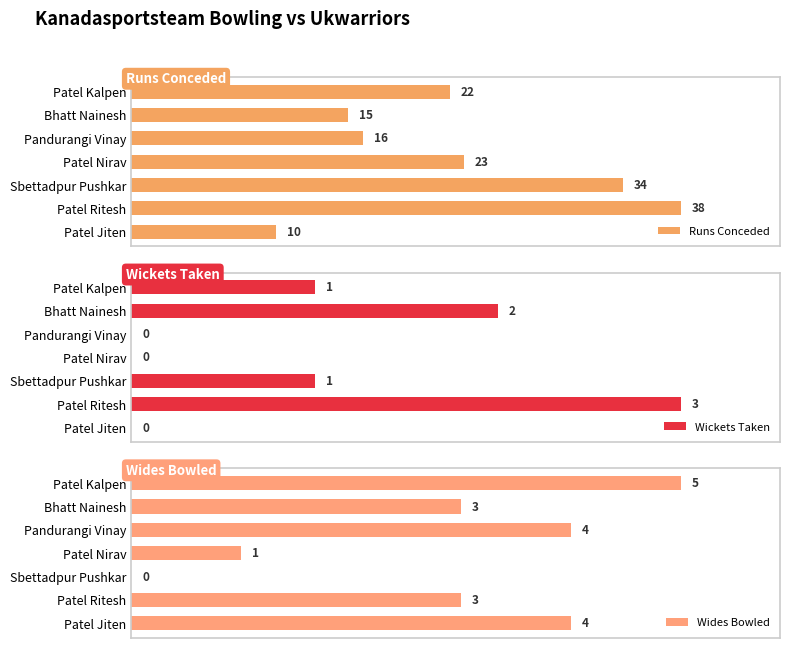

Which category has the highest value in the Wickets Taken series?

Patel Ritesh